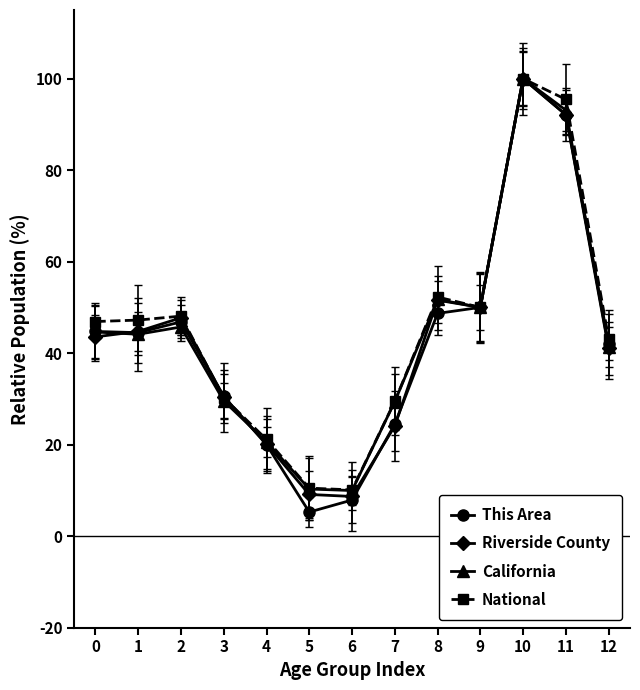

At which category does the chart reach its minimum across all series?

5